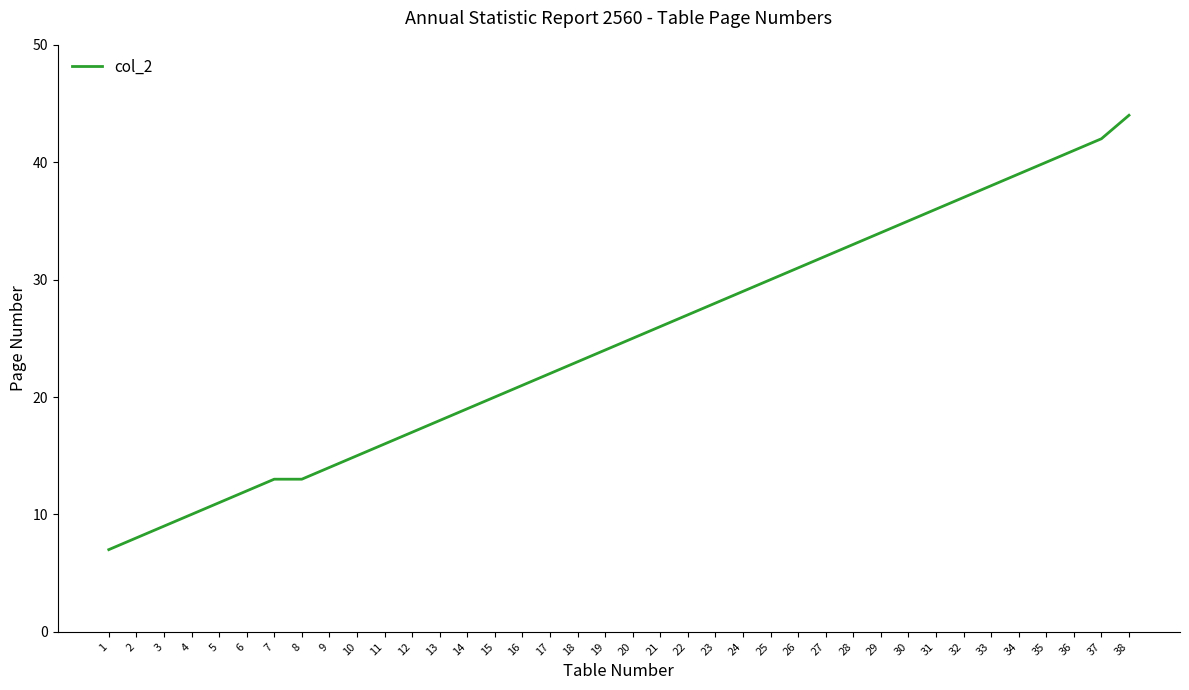

How many lines are shown in the chart?

1